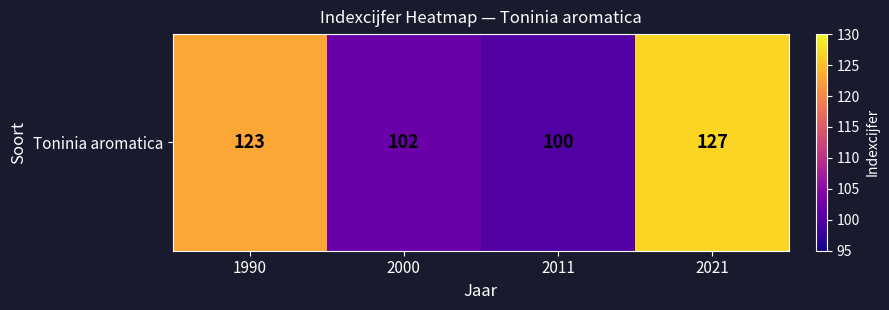

Where does the data first go above 123?

2021